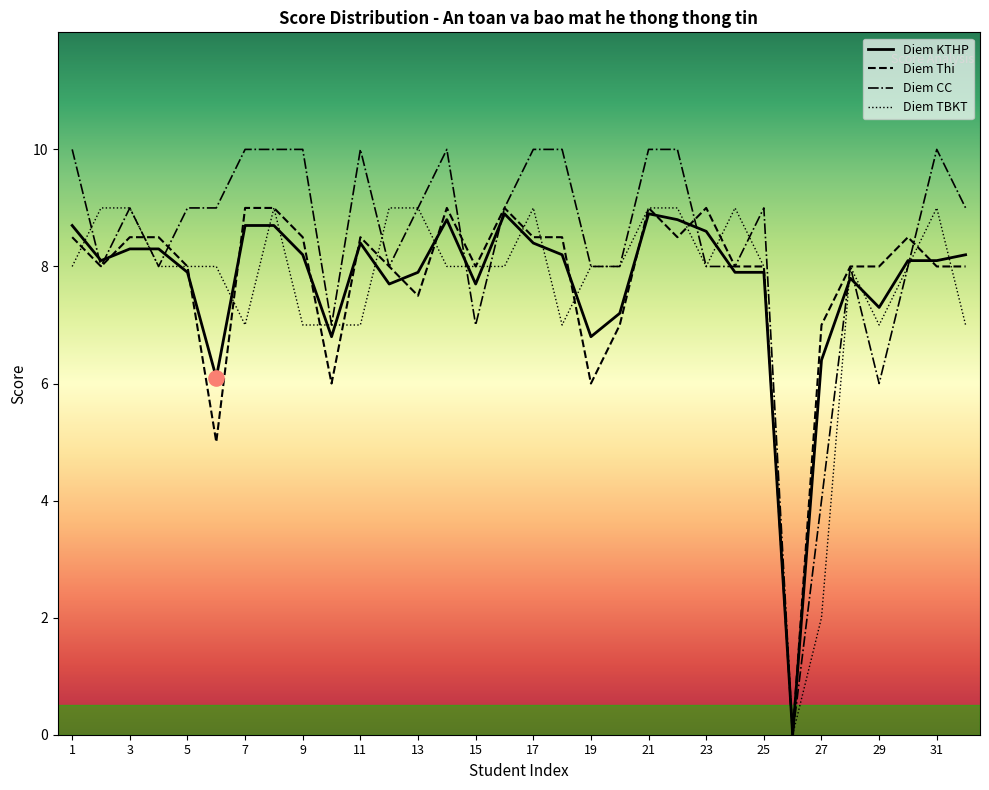

What is the total value across all series at 27?

19.4